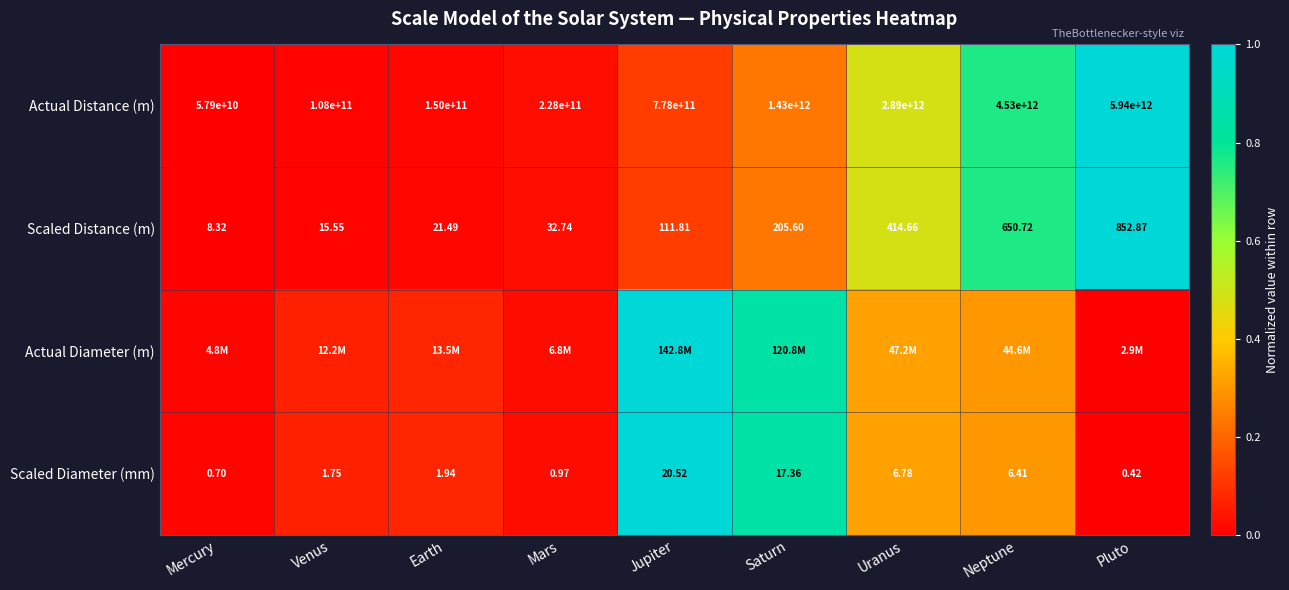

The value of Actual Distance (m) at Earth is 0.0. True or false?

False